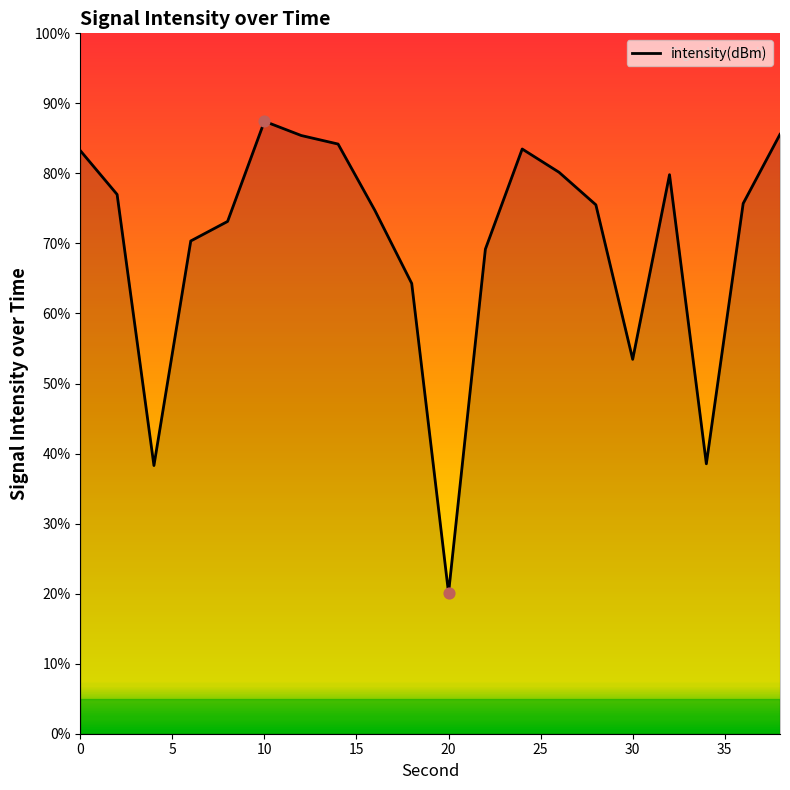

What is the difference between the maximum and minimum values?

67.4